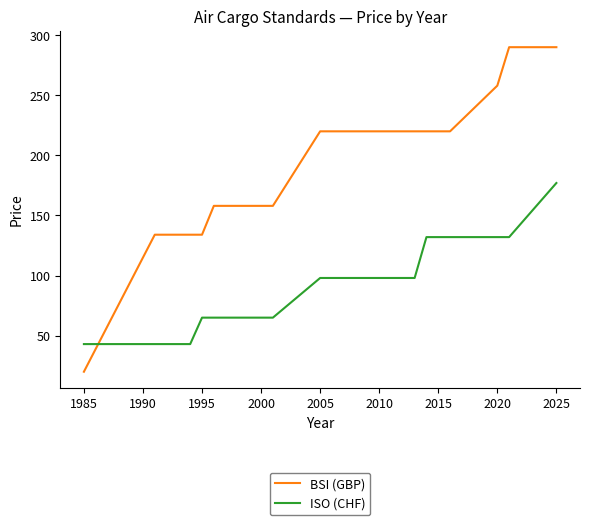

Which series has the largest range (max minus min)?

BSI (GBP)